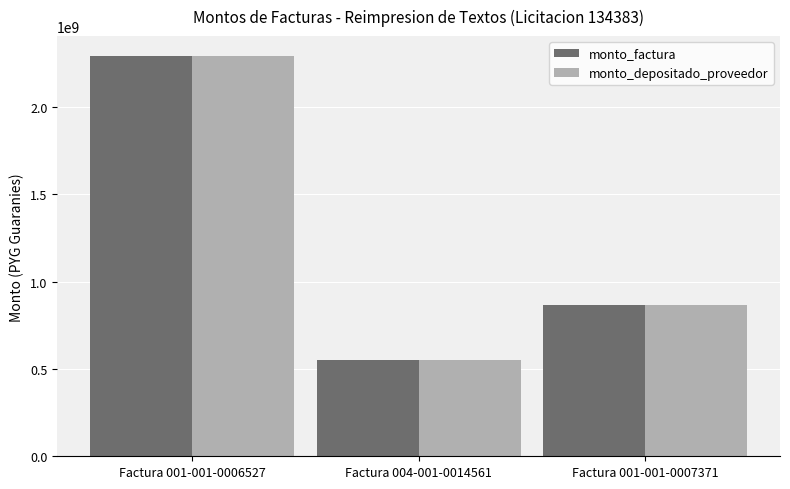

Which category has the lowest value in the monto_factura series?

Factura 004-001-0014561